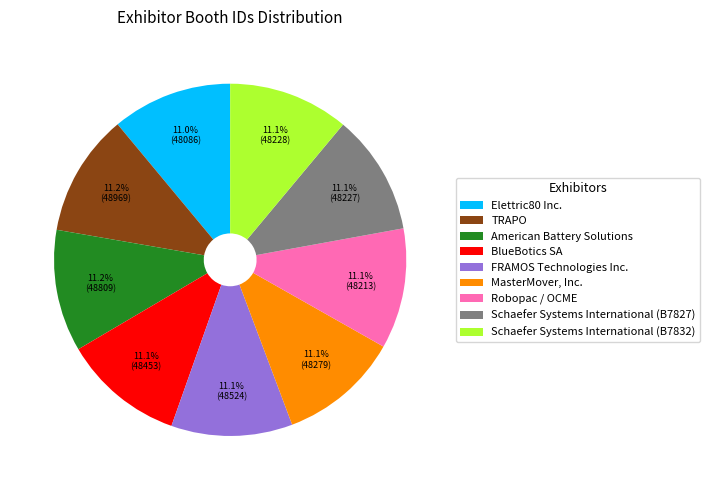

Combined, what portion of the pie is Elettric80 Inc. and Schaefer Systems International (B7827)?

22.1%